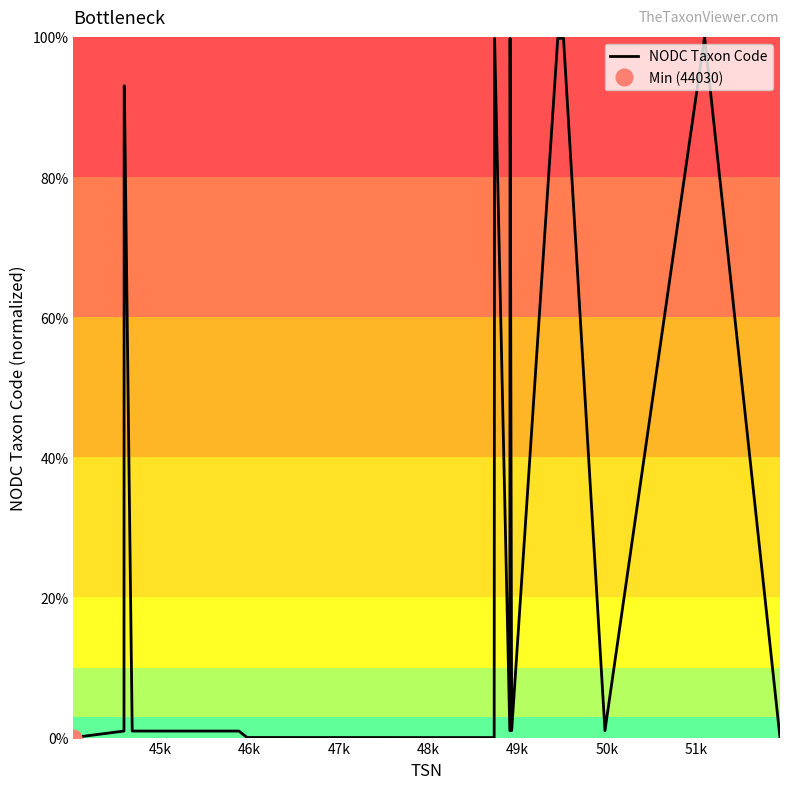

What is the highest value of the NODC Taxon Code series?

100.0